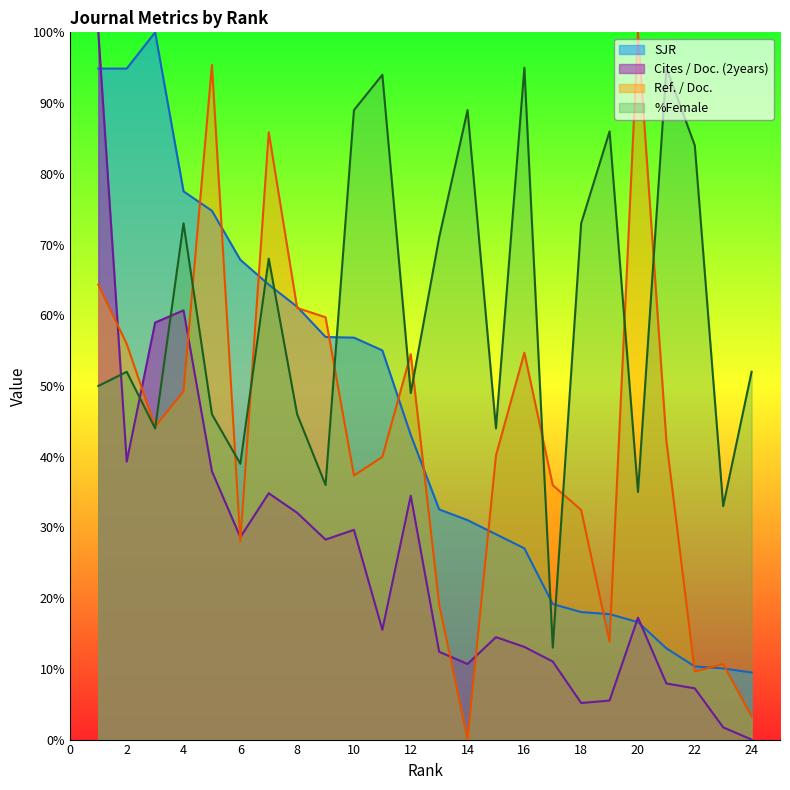

What is the highest value of the %Female series?

95.0